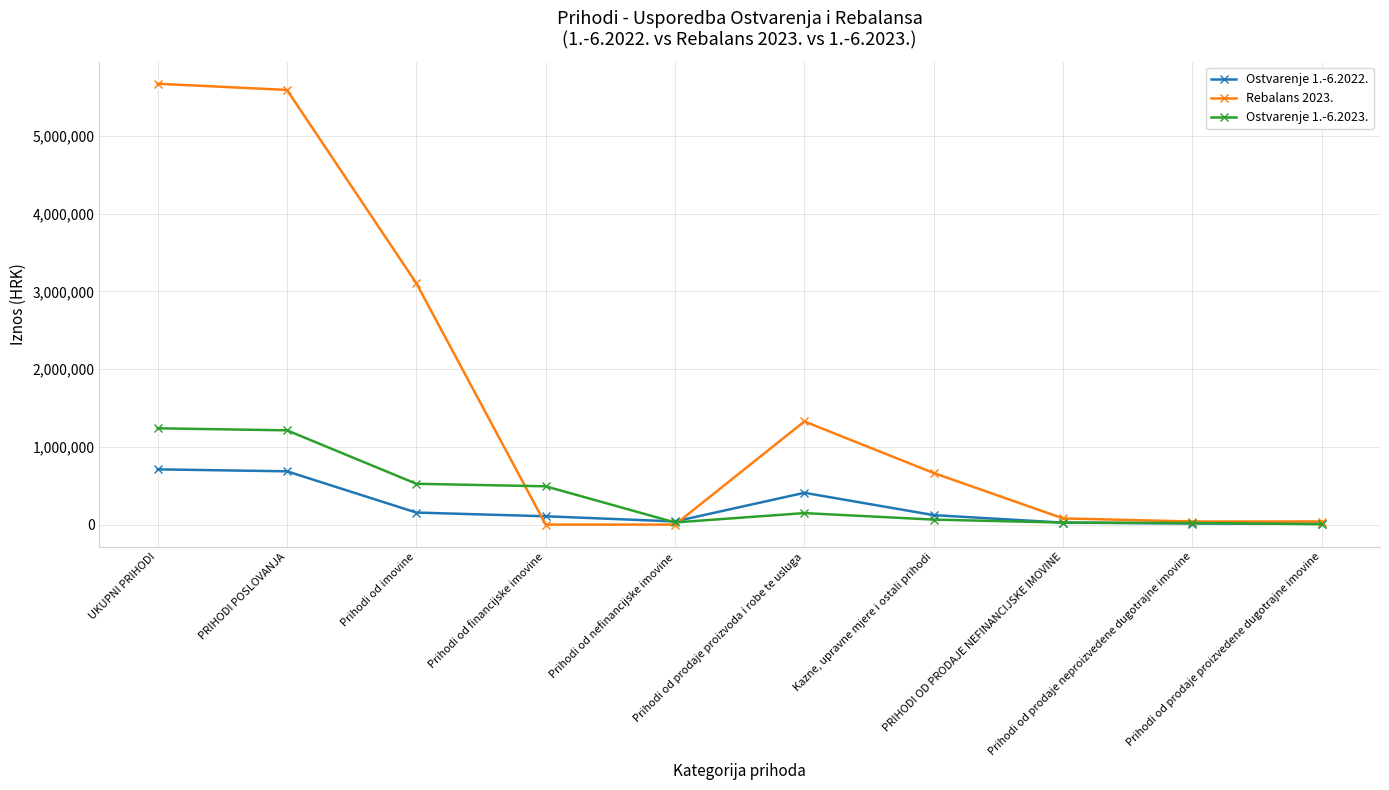

What is the difference between the second highest and minimum values in the Ostvarenje 1.-6.2022. series?

673860.6